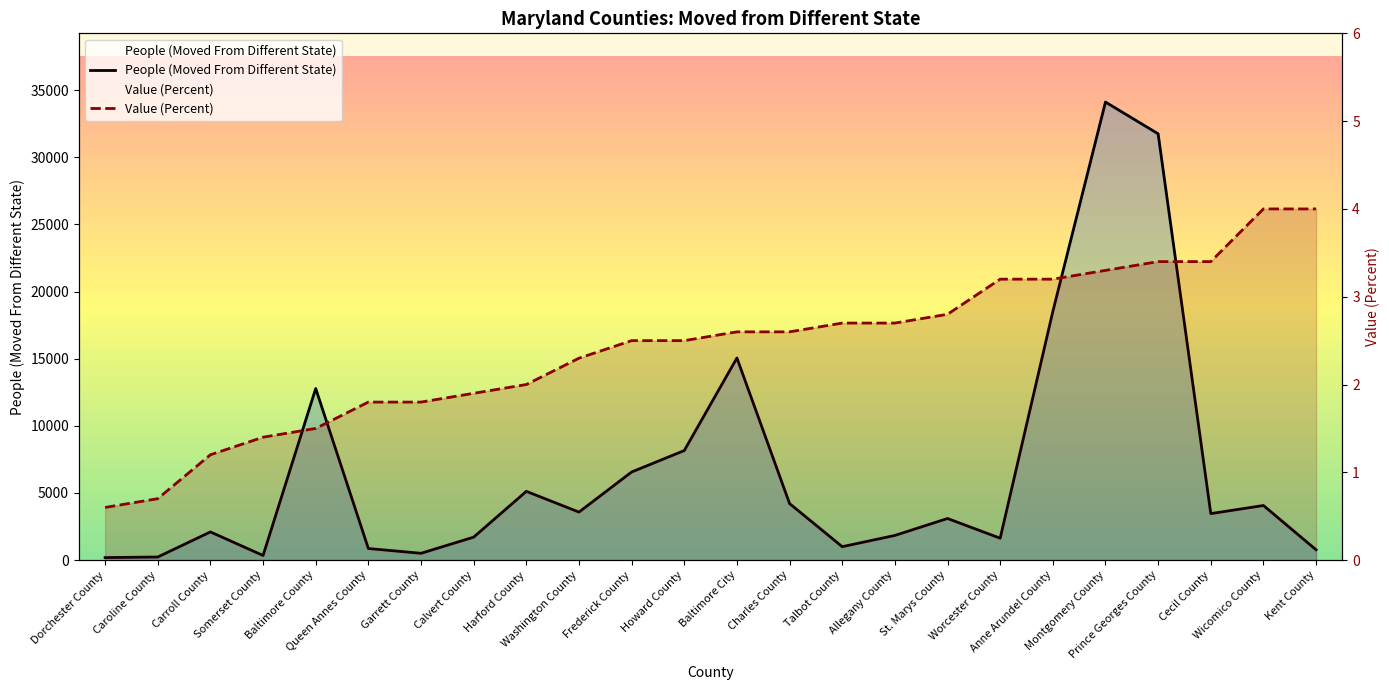

True or false: Value (Percent) has more than 1 points higher than both neighbors.

False